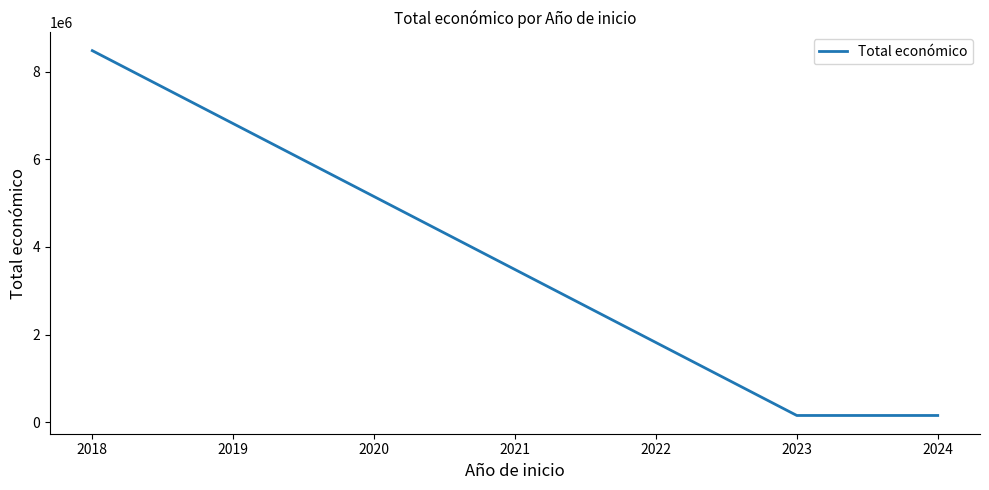

What is the average value?

2928333